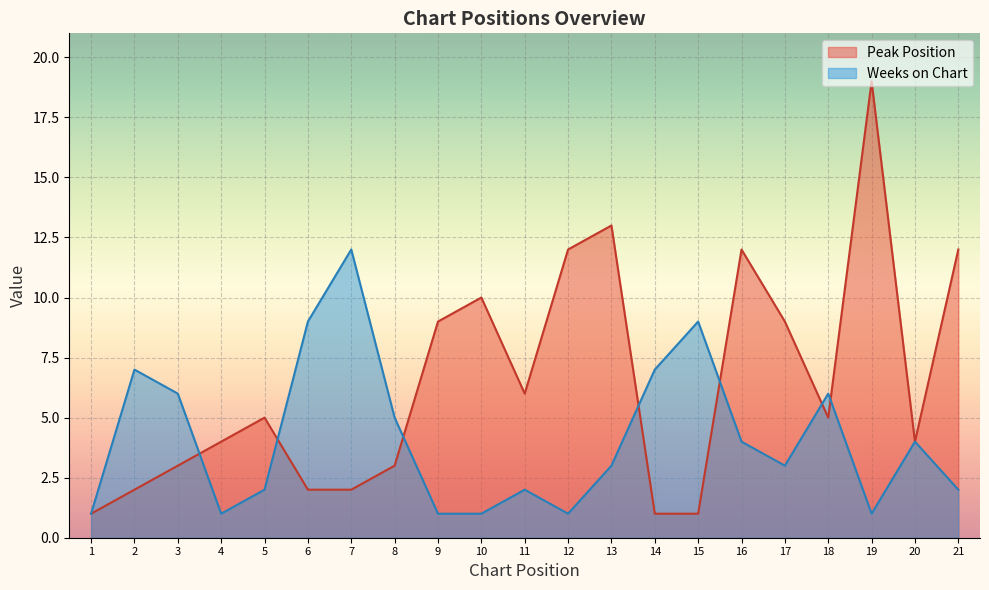

How many interior local peaks does the Peak Position series have?

5